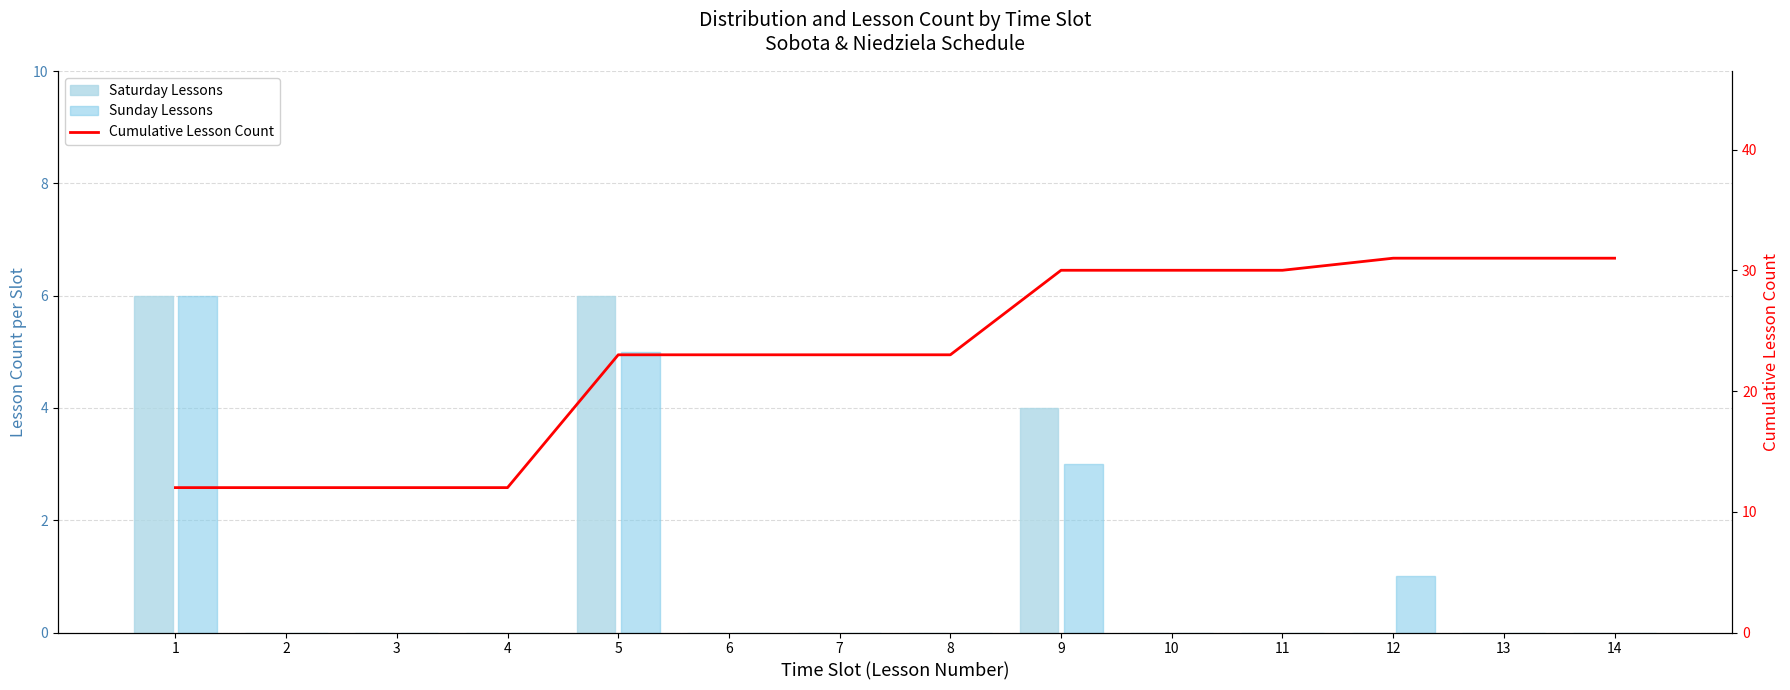

List the labels in order of Saturday Lessons value, largest first.

1, 5, 9, 2, 3, 4, 6, 7, 8, 10, 11, 12, 13, 14